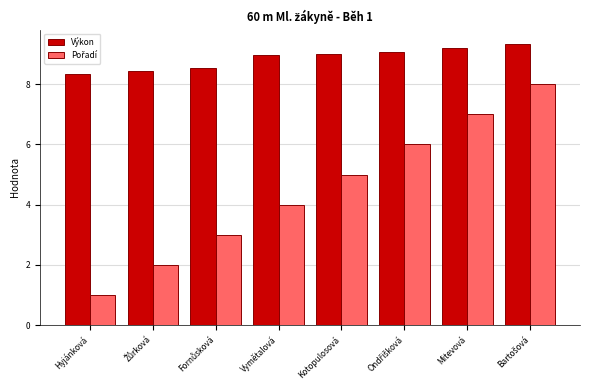

Which series has the largest total across all categories?

Výkon